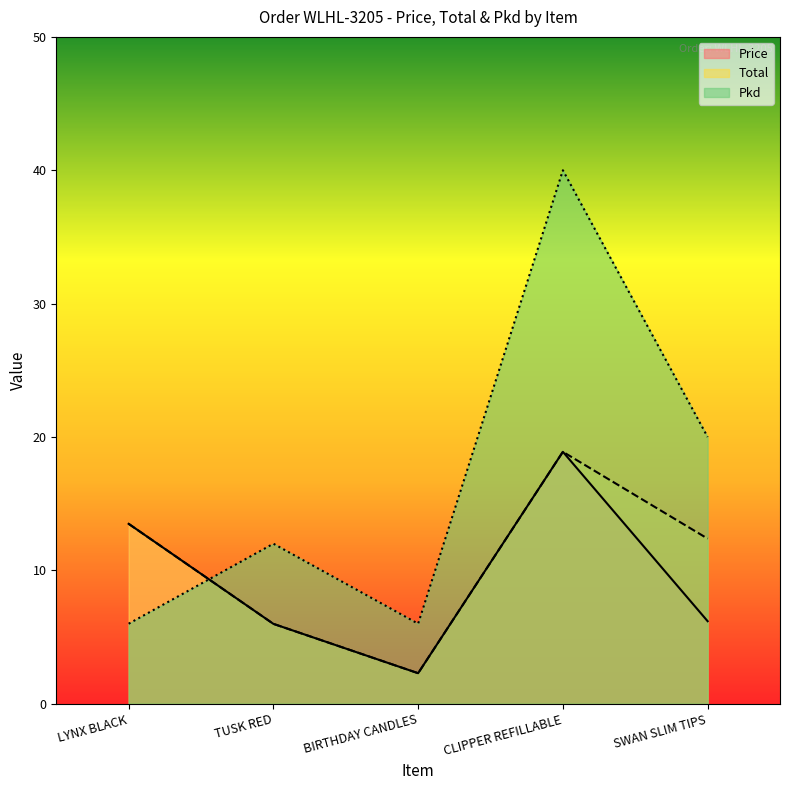

Is it true that Pkd equals 1.5 at LYNX BLACK?

False